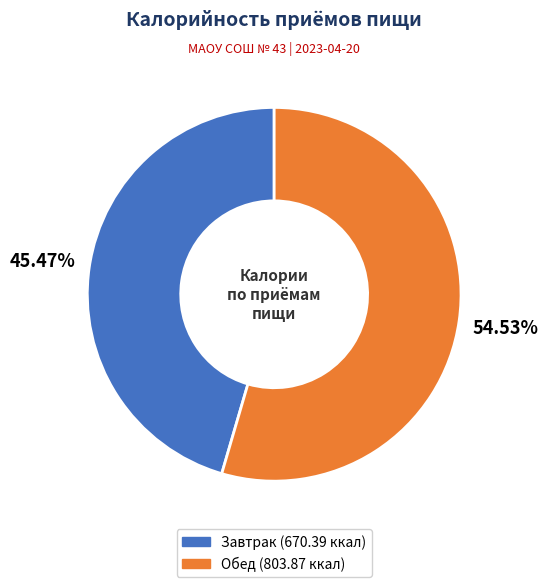

Rank the categories by value from lowest to highest.

Завтрак, Обед